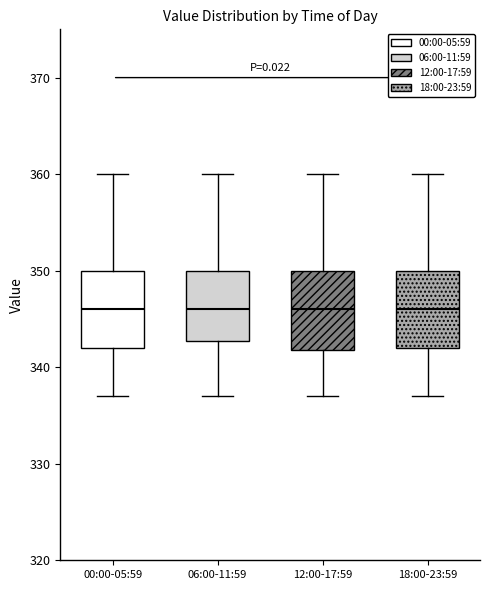

Where does the upper whisker of the box for 06:00-11:59 end on the y-axis? The values are not printed on the chart, so give them approximately, as read against the axis.

360